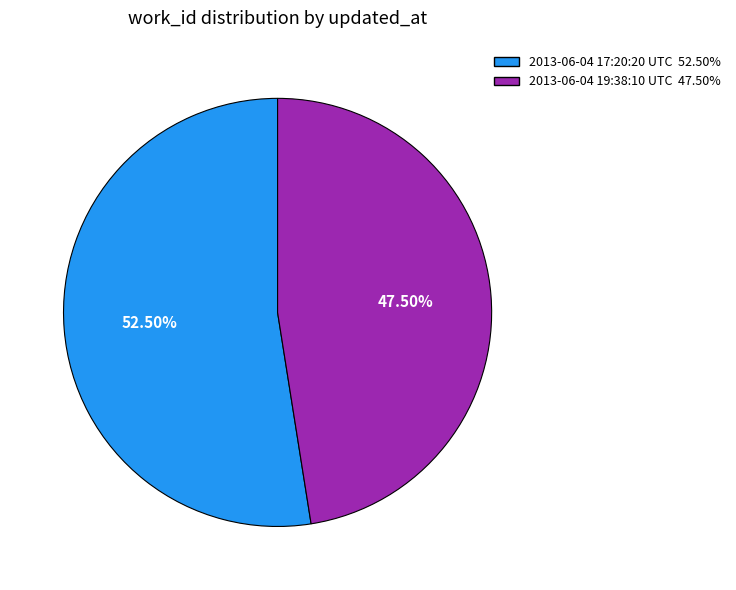

What is the ratio of the value at 2013-06-04 19:38:10 UTC to the value at 2013-06-04 17:20:20 UTC?

0.9